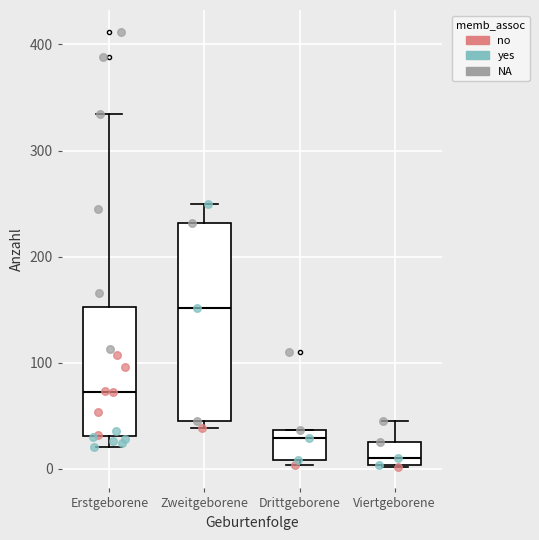

Which box's median line is the highest?

Zweitgeborene